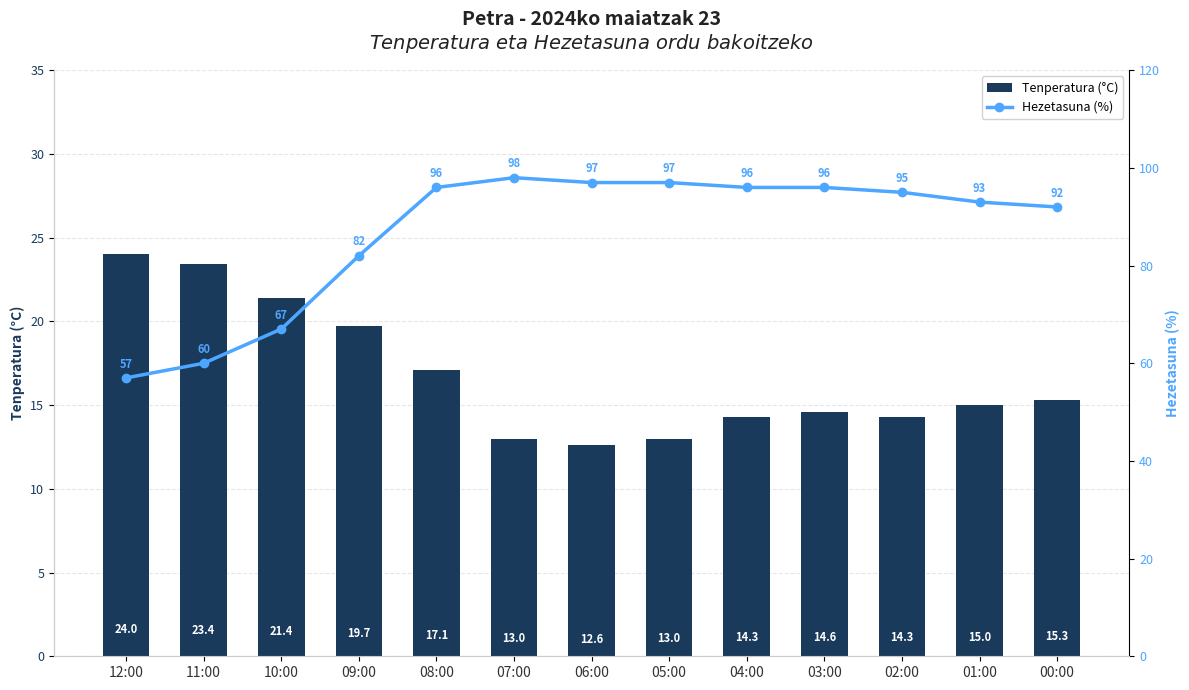

What are all the series names shown in the legend?

Tenperatura (°C), Hezetasuna (%)